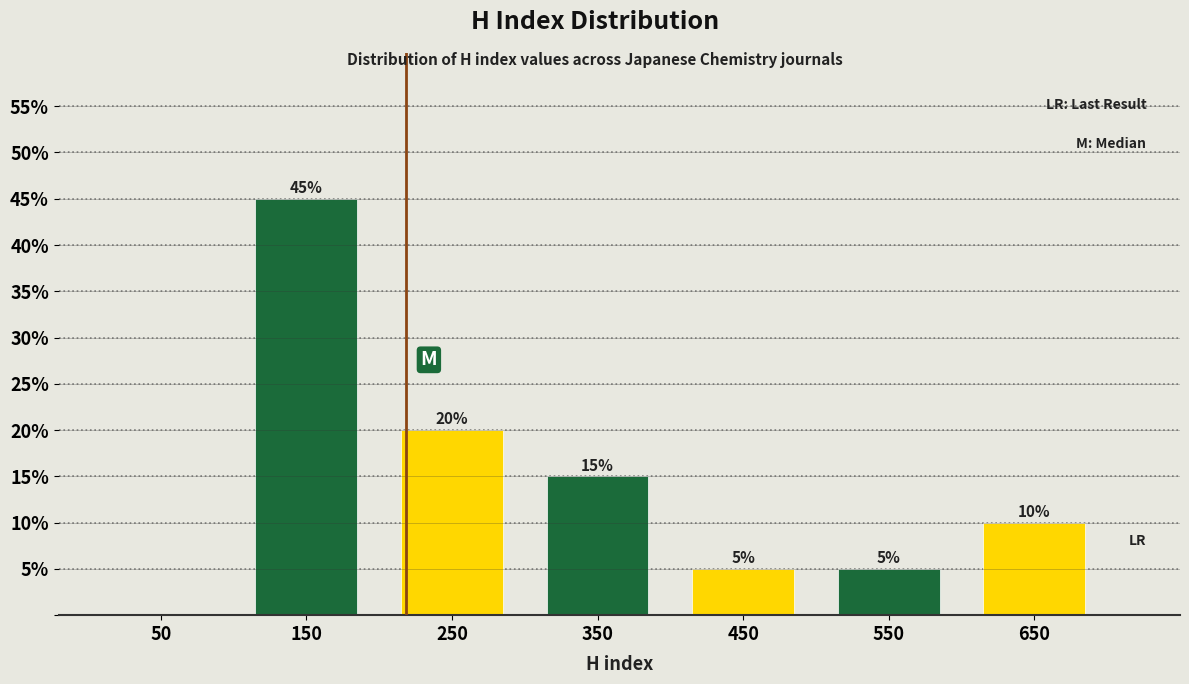

Reading left to right, transcribe all the data shown in this chart.

50=0	150=45	250=20	350=15	450=5	550=5	650=10